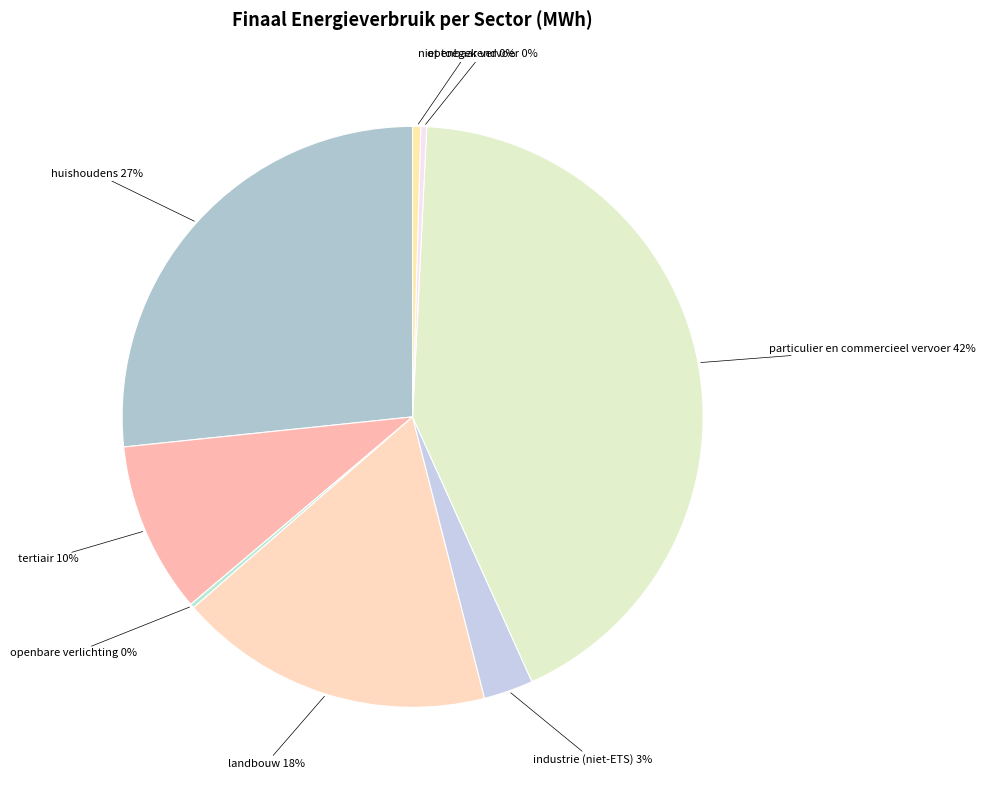

What is the largest slice in the pie chart?

particulier en commercieel vervoer